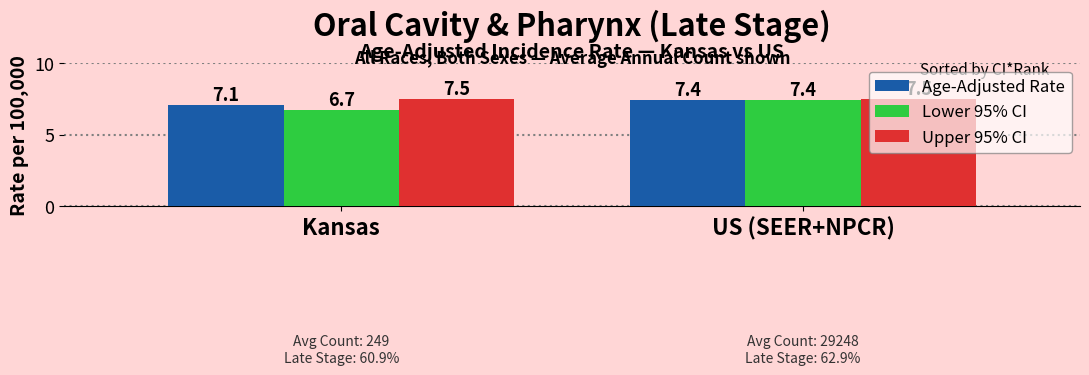

Reading left to right, what are all the values shown in this chart?

Age-Adjusted Rate: 7.1	7.4
Lower 95% CI: 6.7	7.4
Upper 95% CI: 7.5	7.5